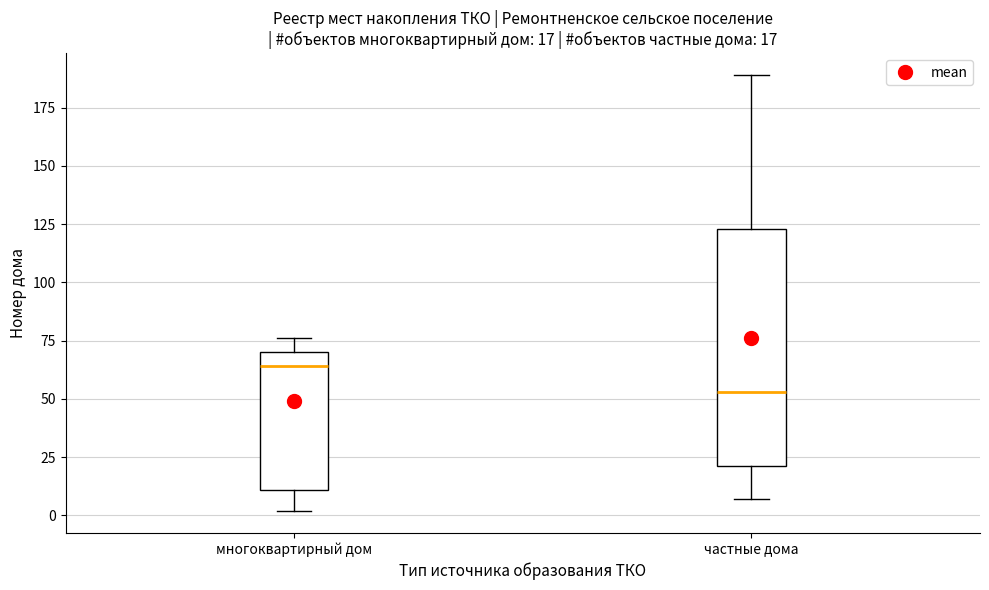

Which box is the tallest, from its lower edge to its upper edge?

частные дома